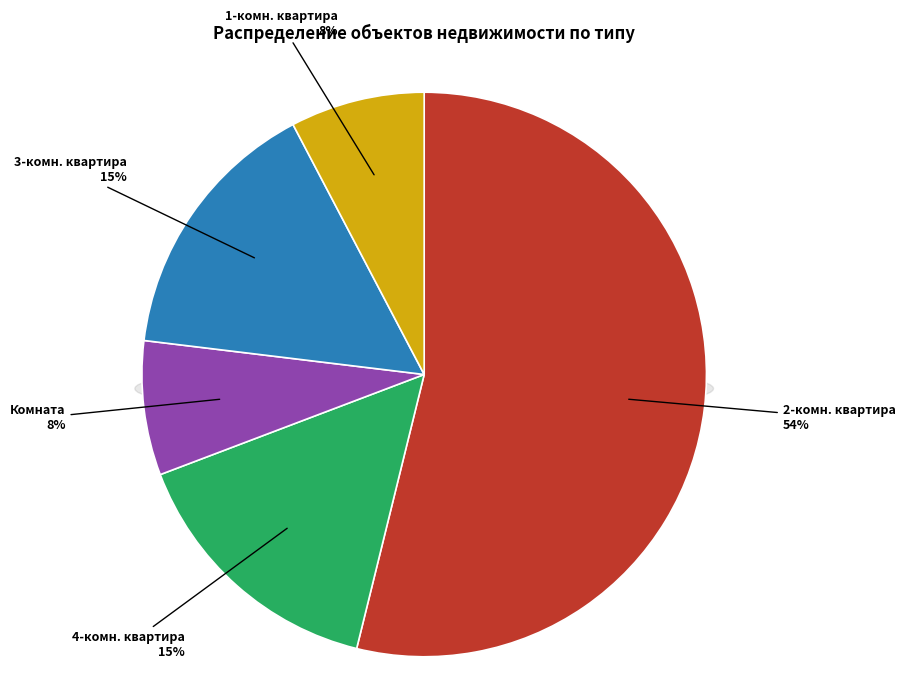

Is 2-комн. квартира the majority of the pie?

Yes